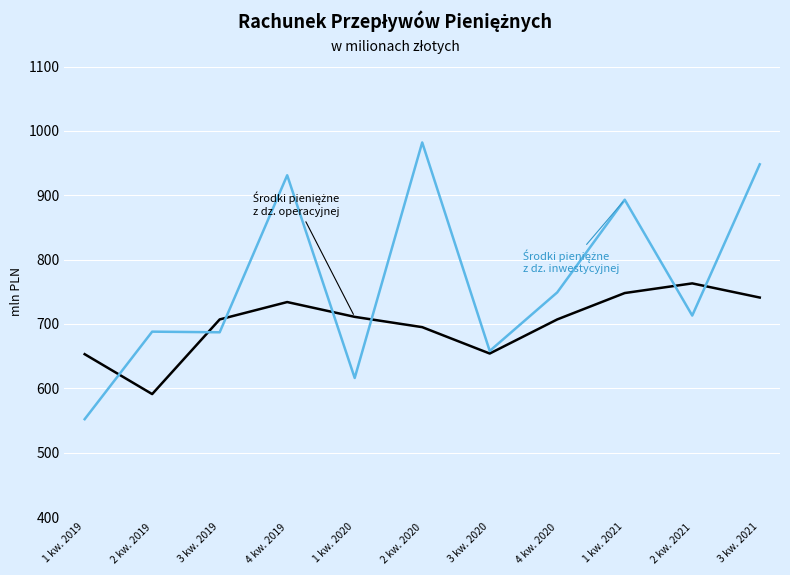

What is the spread (max minus min) of values at 4 kw. 2020?

42